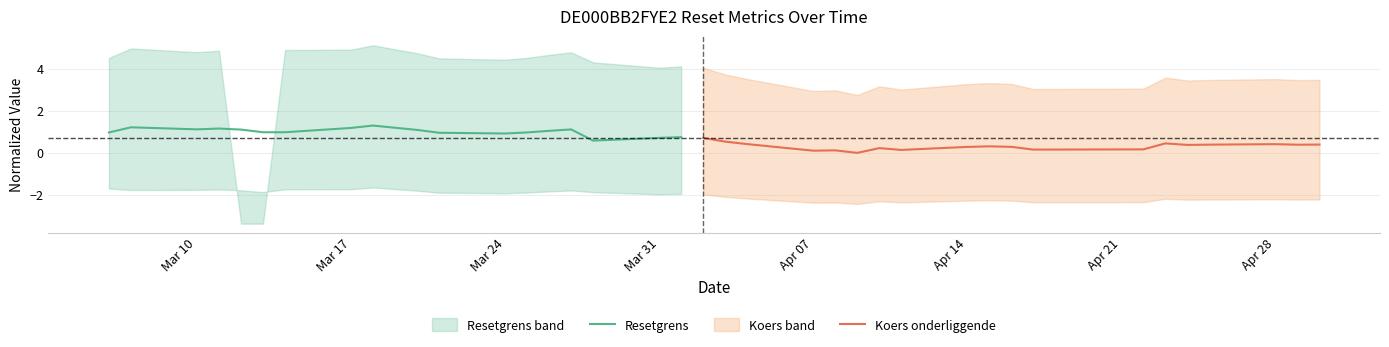

The Resetgrens series shows 0.3 at Mar 31. True or false?

False